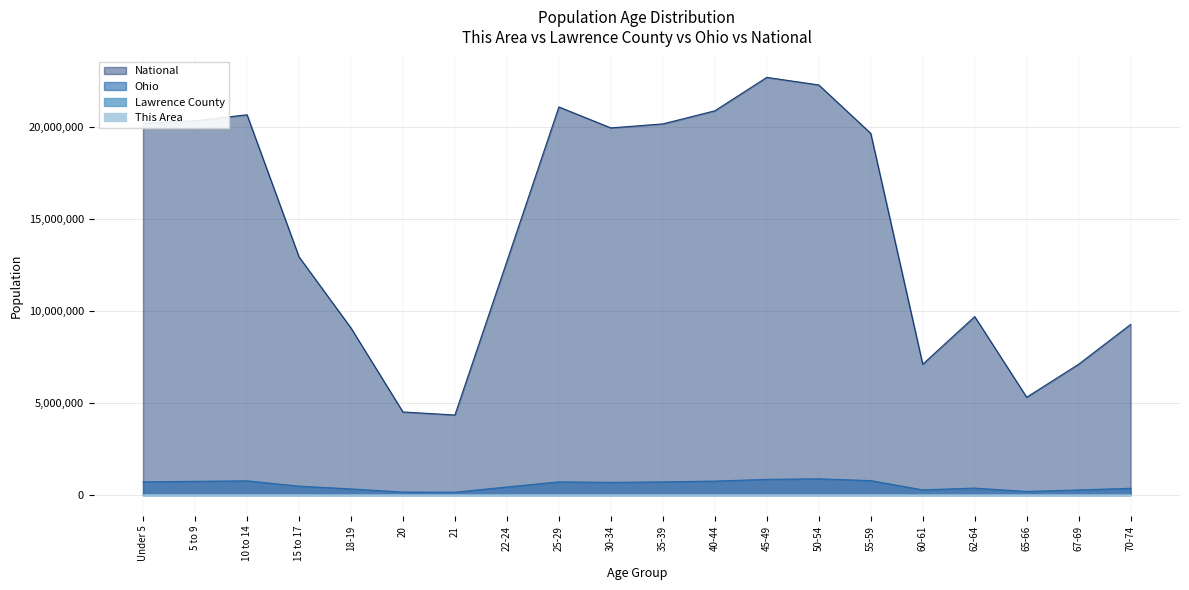

What is the sum of the Ohio values at 5 to 9 and 70-74?

1119259